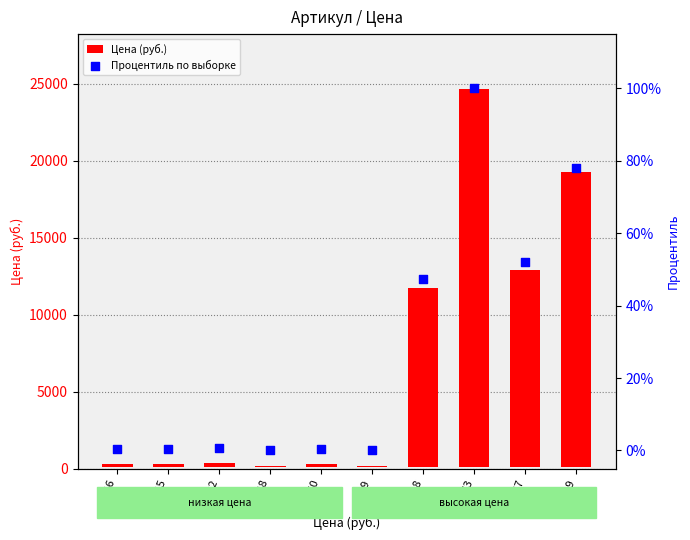

Which series reaches the maximum Y coordinate?

Цена (руб.)